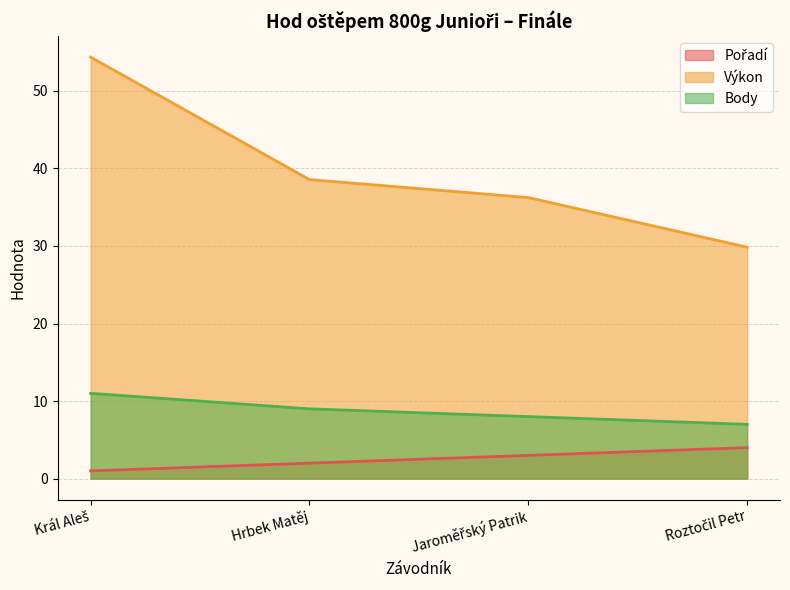

What is the label of the 4th point from the right?

Král Aleš